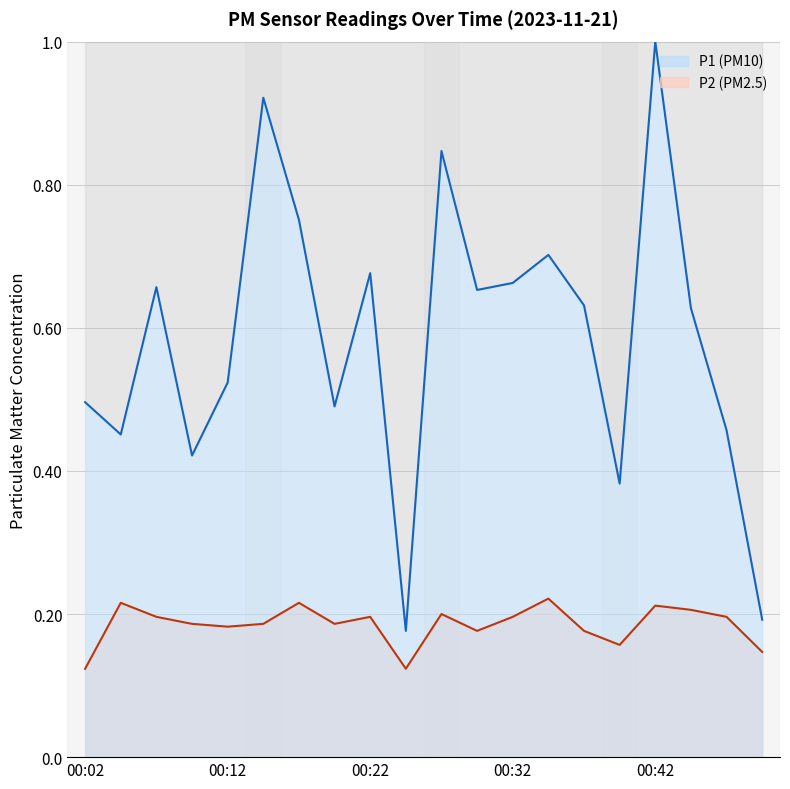

True or false: P1 and P2 intersect in this chart.

False